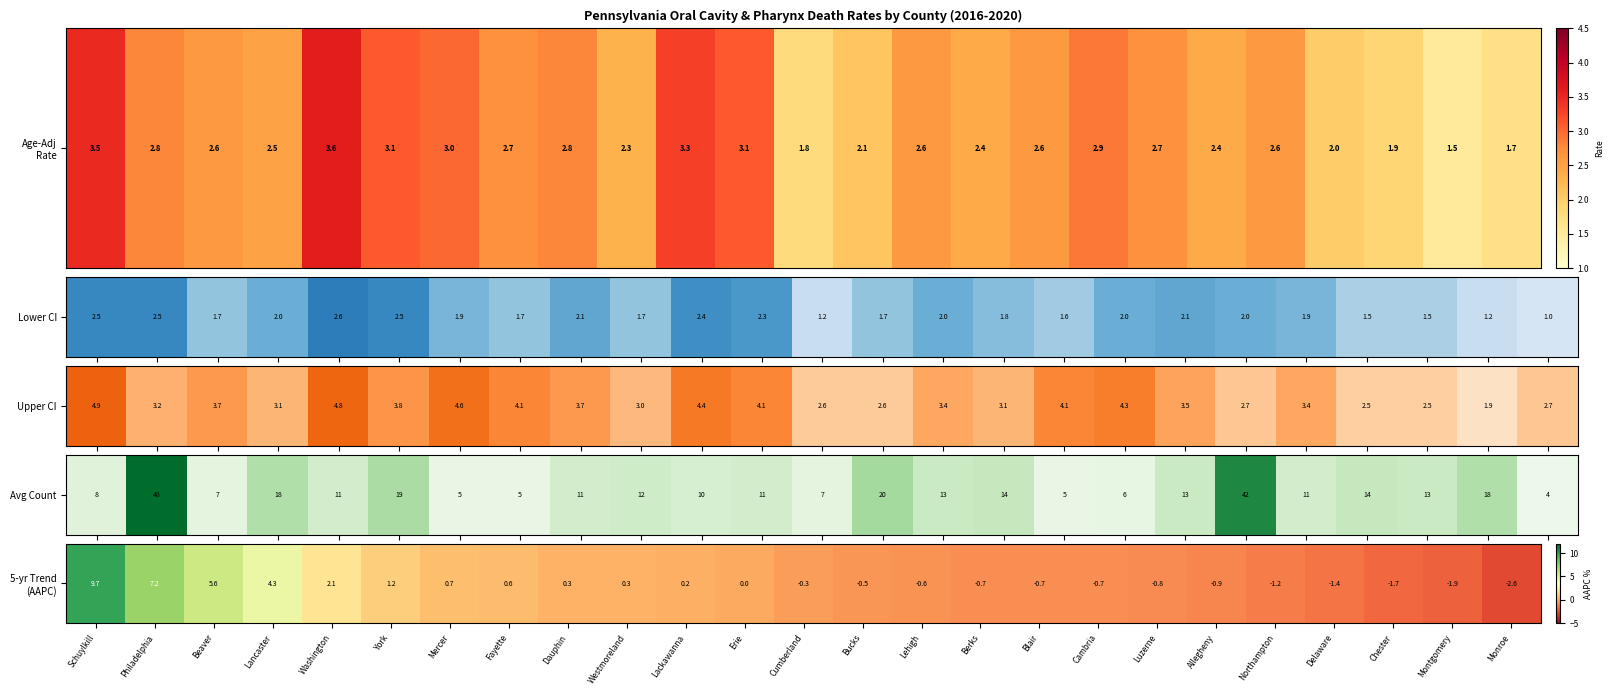

The chart shows a value of -0.7 at Blair. True or false?

True